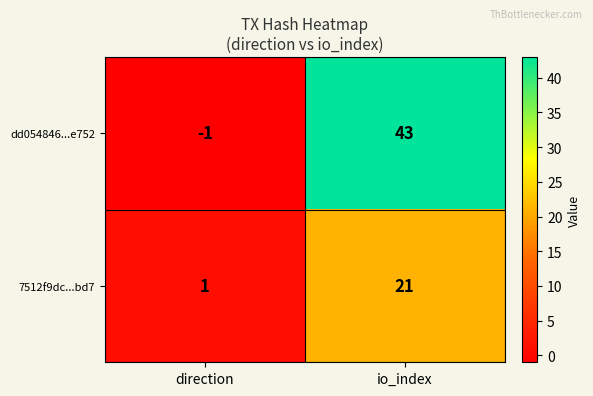

How many values in the 7512f9dc...bd7 series are below 21?

1